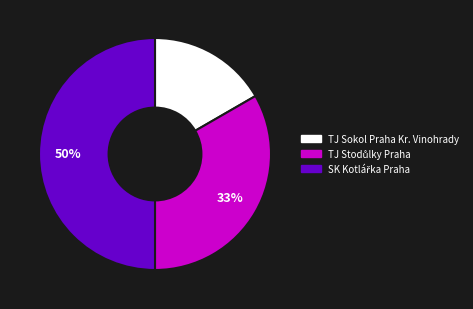

To the nearest percent, what is the average slice percentage?

33%